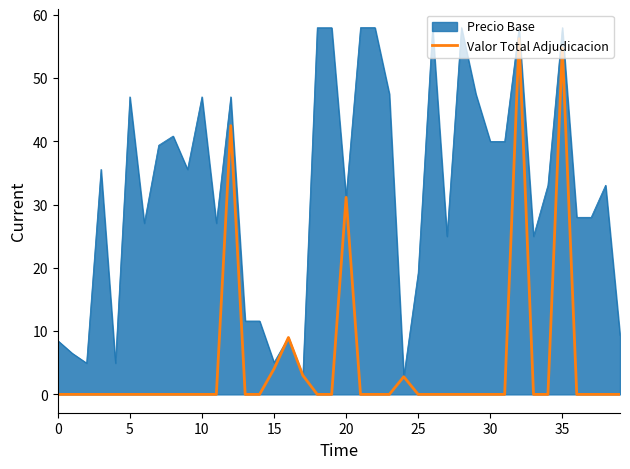

What is the highest value of the Precio Base series?

58.0